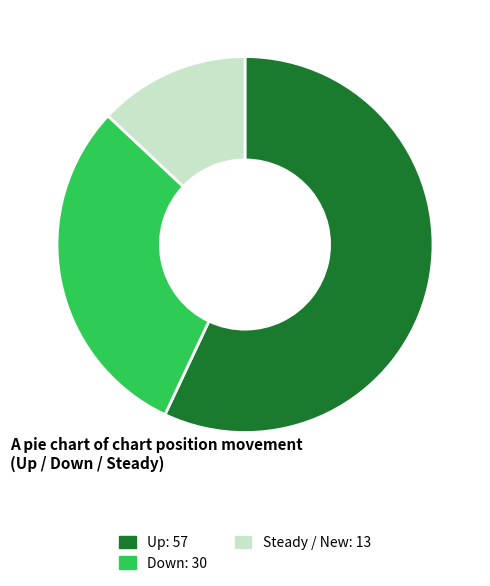

How many segments does this pie chart have?

3